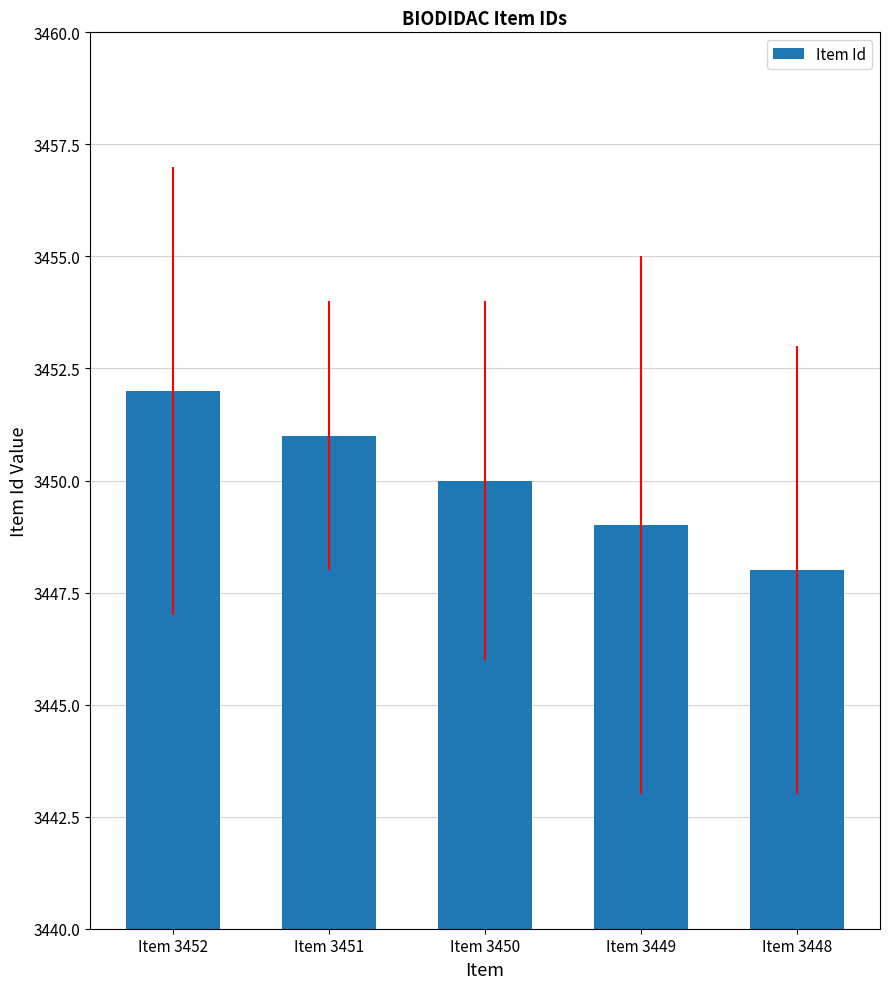

What is the greatest value displayed?

3452